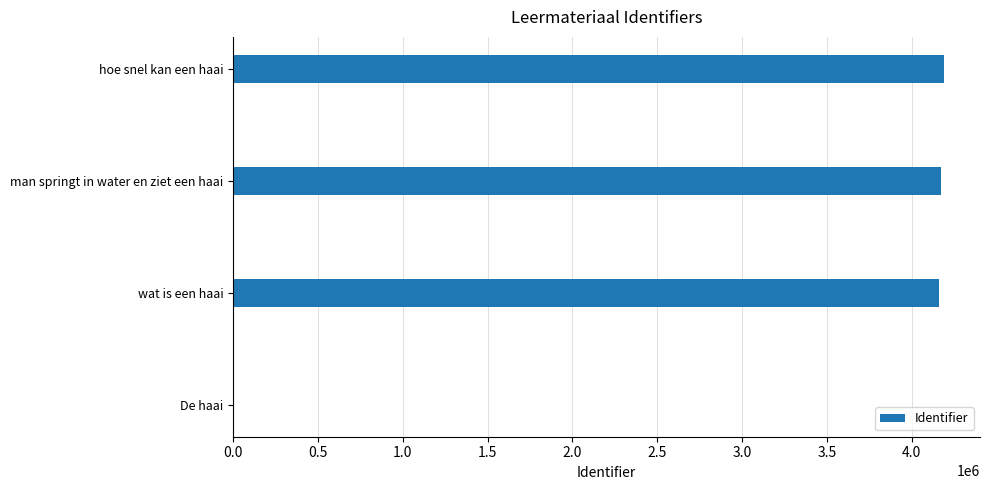

Count the number of categories in the chart.

4